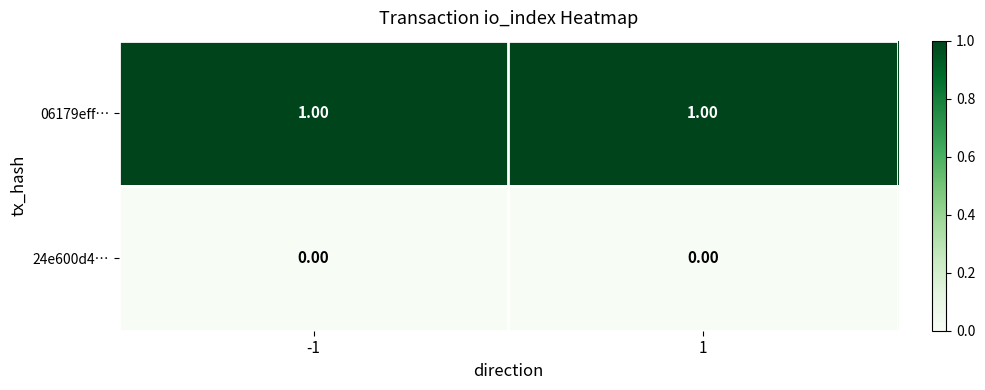

What is the spread (max minus min) of values at 1?

1